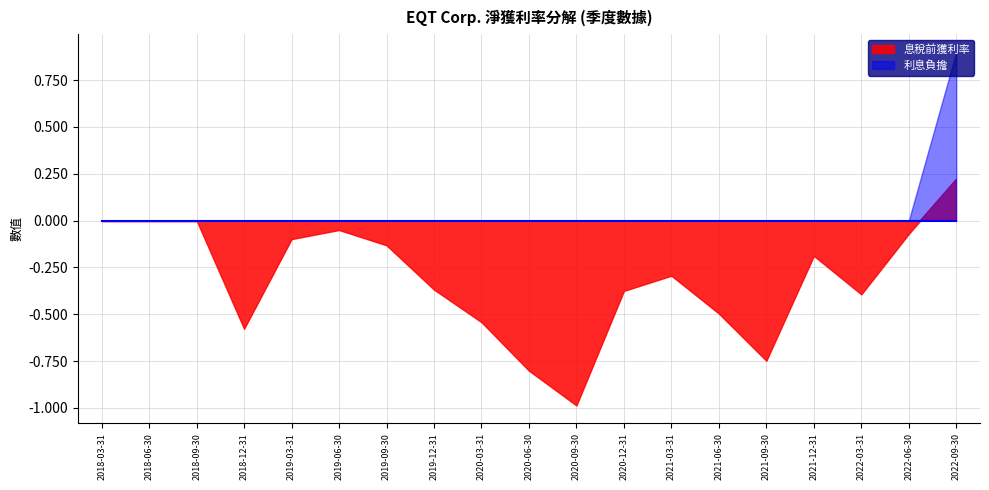

How many data points does each series have?

19